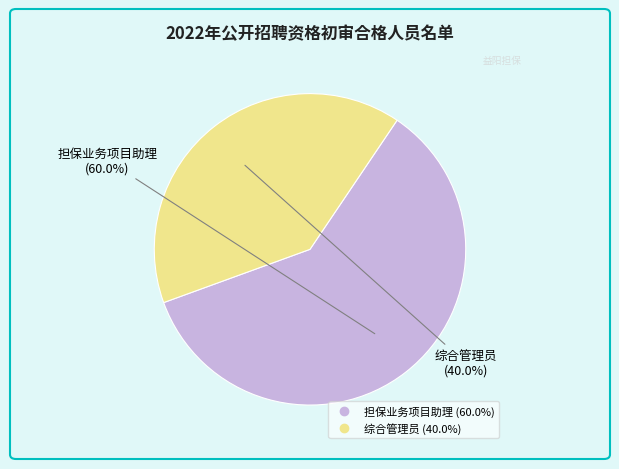

To the nearest percent, what percentage of the pie is 担保业务项目助理?

60%